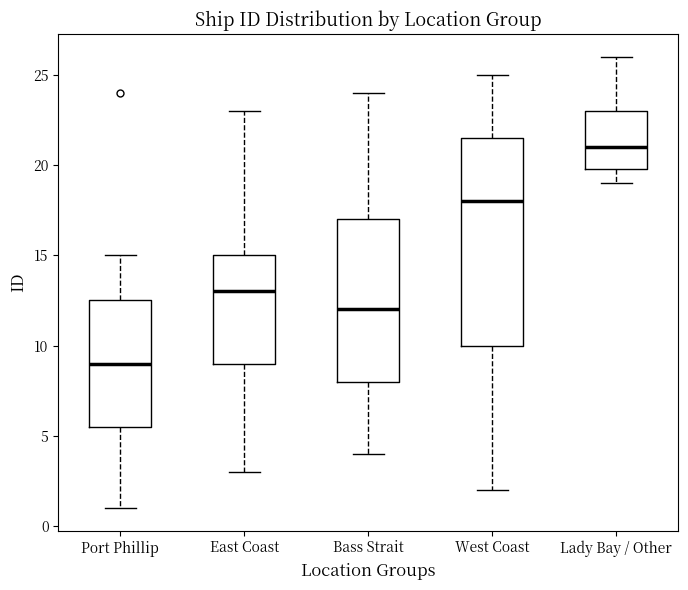

Reading left to right, transcribe this box plot: for each box, give where its median line is, the range the box spans, and where its two whiskers end, as read against the y-axis. The values are not printed on the chart, so give them approximately, as read against the axis.

Port Phillip: median 9.0, box 5.5 to 12.5, whiskers 1.0 to 15.0
East Coast: median 13.0, box 9.0 to 15.0, whiskers 3.0 to 23.0
Bass Strait: median 12.0, box 8.0 to 17.0, whiskers 4.0 to 24.0
West Coast: median 18.0, box 10.0 to 21.5, whiskers 2.0 to 25.0
Lady Bay / Other: median 21.0, box 20.0 to 23.0, whiskers 19.0 to 26.0